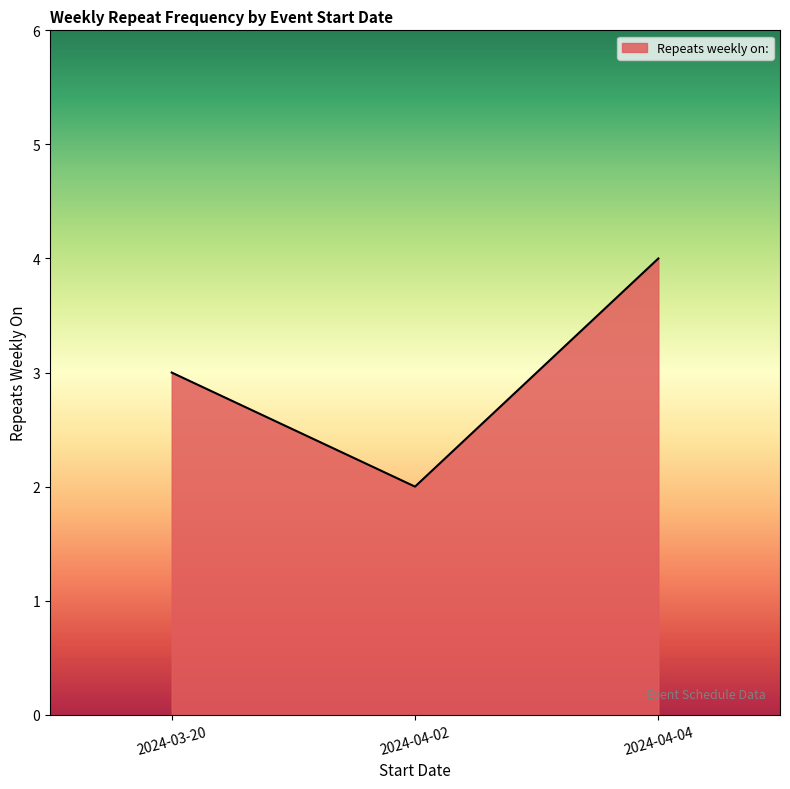

The value at 2024-04-02 is 2. True or false?

True